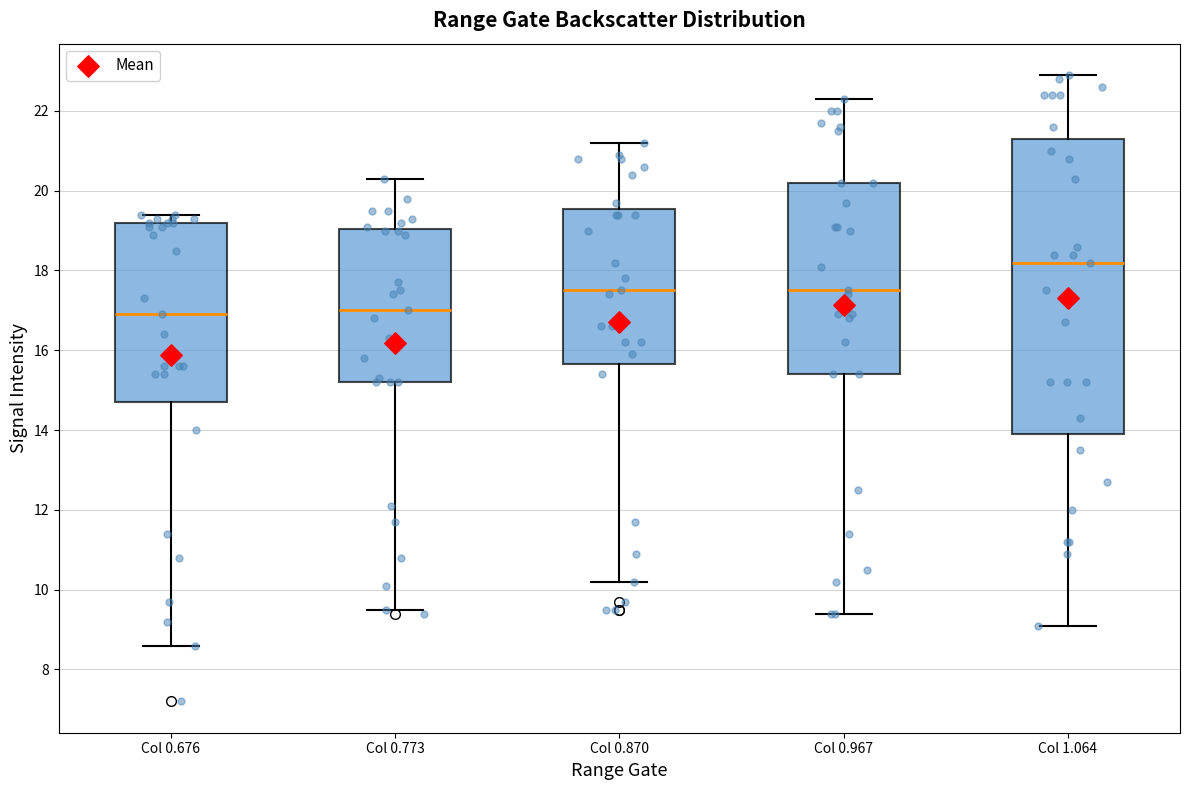

Which box's median line is the highest?

Col 1.064